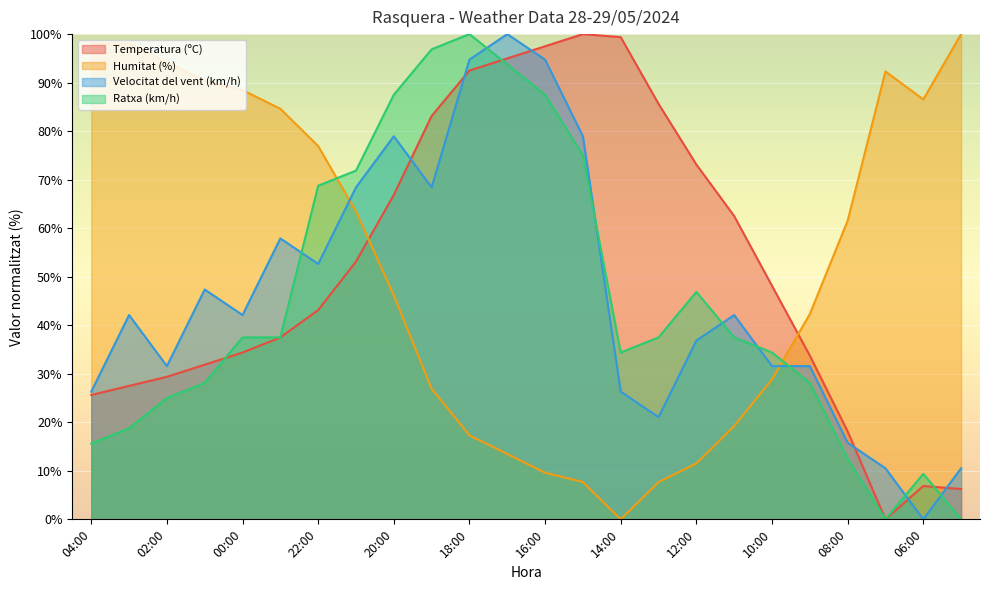

At which category is the sum across all series the highest?

18:00